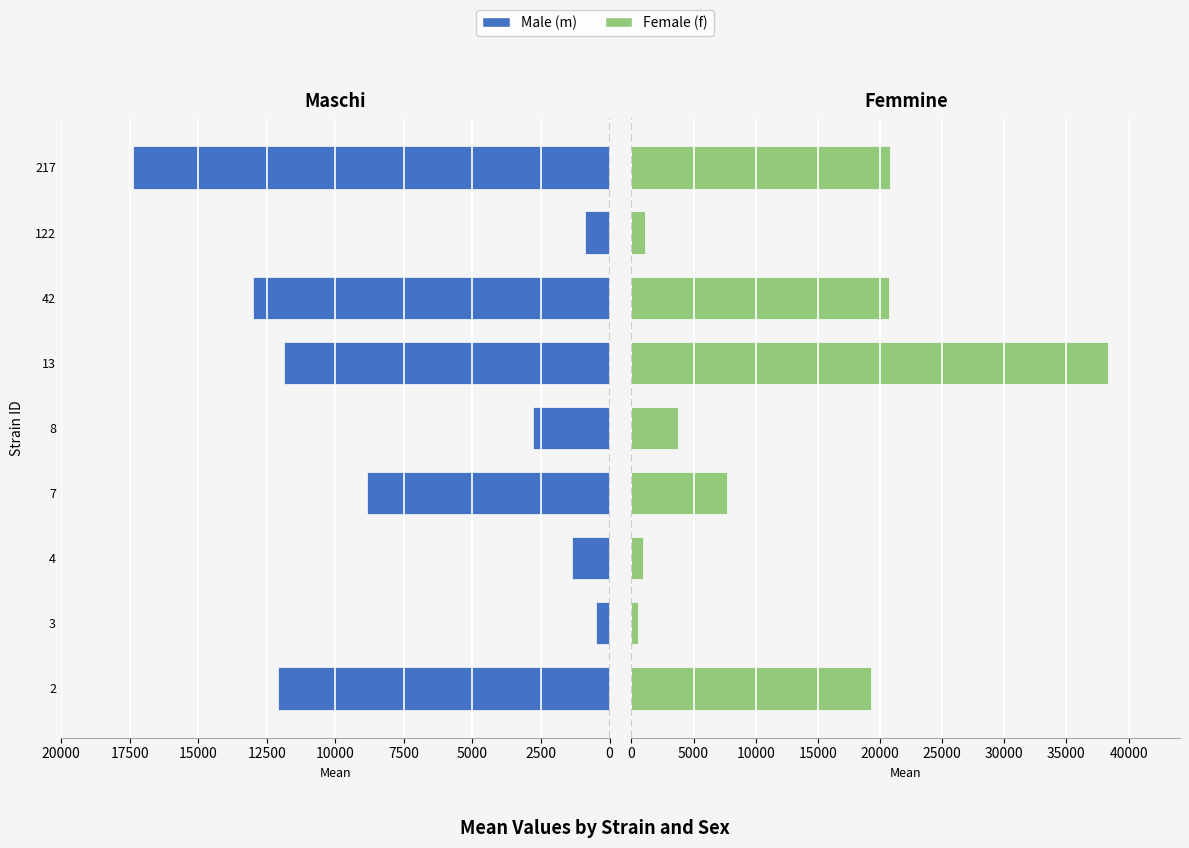

How many data points in f are less than 7691?

4